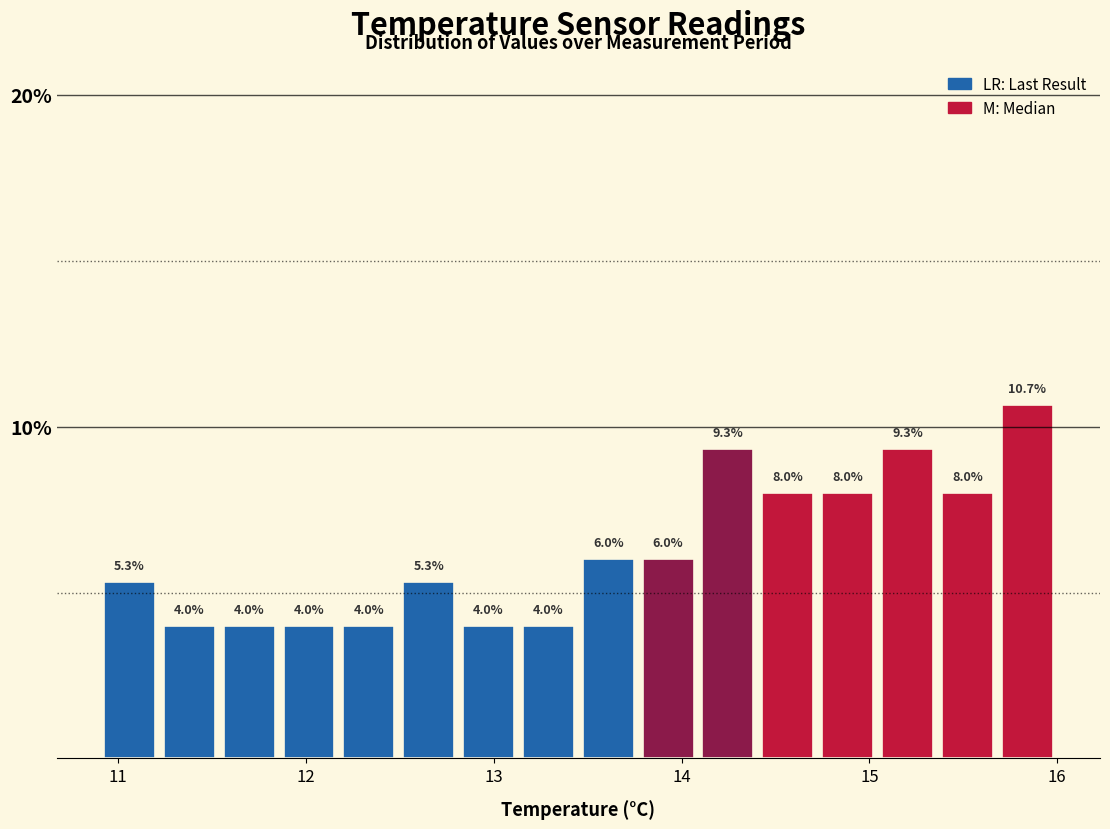

Around what value on the x-axis is the tallest bar? Give the approximate position of its centre, as read against the axis.

15.8